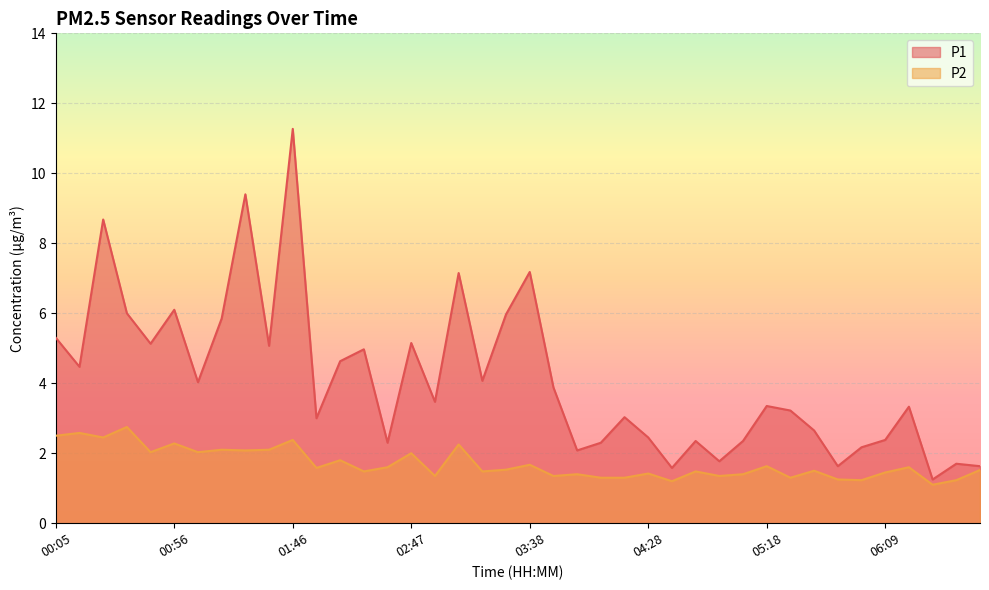

Which series changed the most between 01:56 and 02:57?

P1